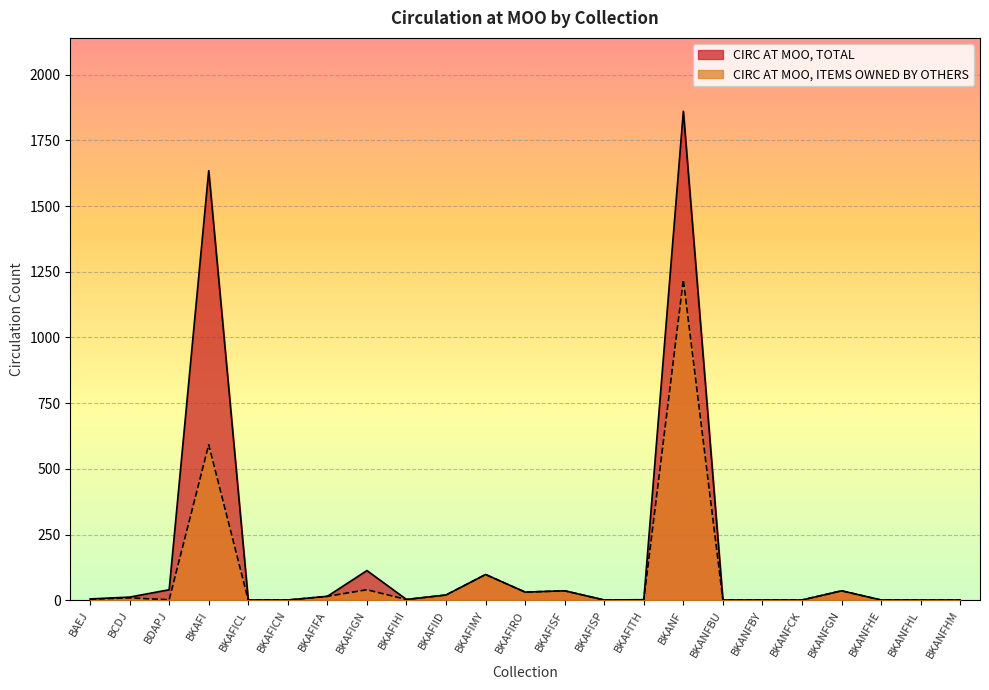

Reading left to right, transcribe all the data shown in this chart.

CIRC AT MOO, TOTAL: BAEJ=5	BCDJ=12	BDAPJ=40	BKAFI=1635	BKAFICL=1	BKAFICN=1	BKAFIFA=15	BKAFIGN=113	BKAFIHI=3	BKAFIID=20	BKAFIMY=98	BKAFIRO=31	BKAFISF=36	BKAFISP=1	BKAFITH=2	BKANF=1861	BKANFBU=1	BKANFBY=1	BKANFCK=1	BKANFGN=36	BKANFHE=1	BKANFHL=1	BKANFHM=1
CIRC AT MOO, ITEMS OWNED BY OTHERS: BAEJ=4	BCDJ=9	BDAPJ=2	BKAFI=592	BKAFICL=1	BKAFICN=1	BKAFIFA=15	BKAFIGN=40	BKAFIHI=3	BKAFIID=20	BKAFIMY=98	BKAFIRO=31	BKAFISF=36	BKAFISP=1	BKAFITH=2	BKANF=1220	BKANFBU=1	BKANFBY=1	BKANFCK=1	BKANFGN=36	BKANFHE=1	BKANFHL=1	BKANFHM=1